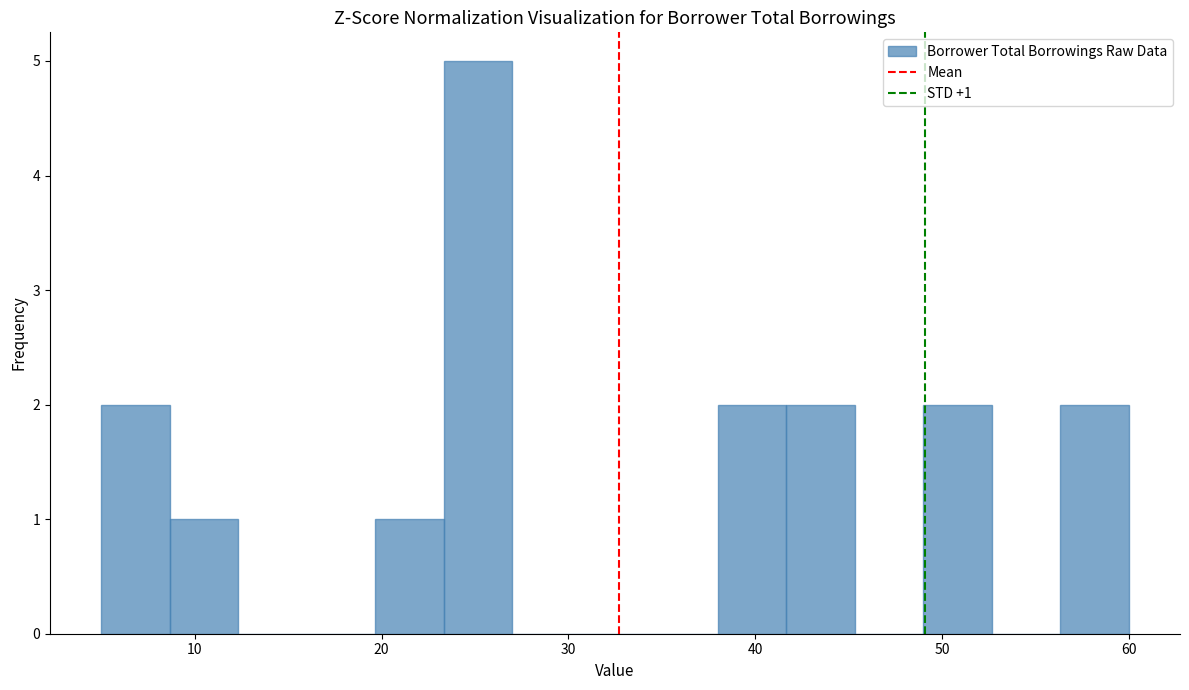

Around what value on the x-axis is the tallest bar? Give the approximate position of its centre, as read against the axis.

25